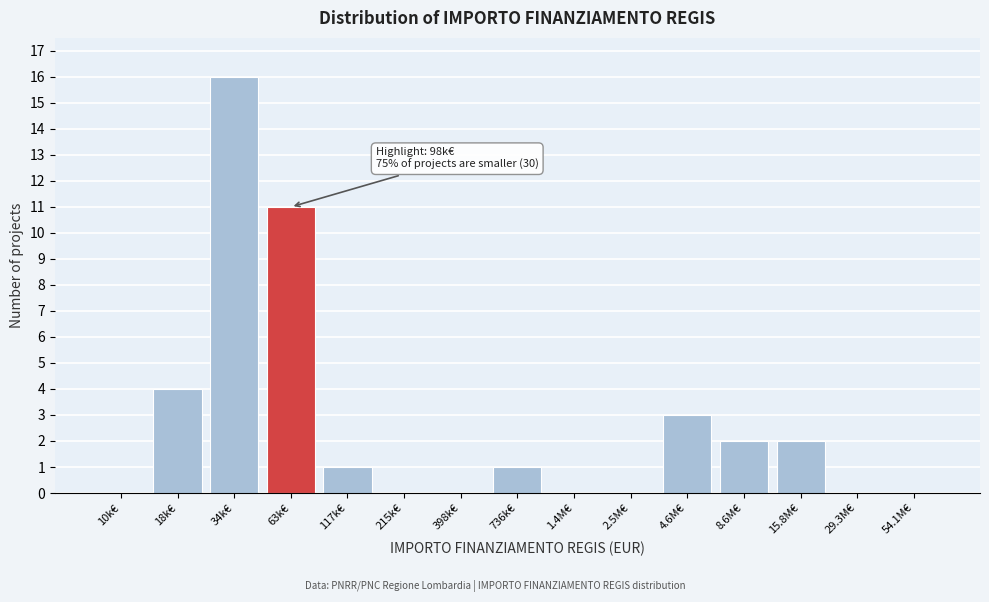

Reading right to left, what are all the values shown in this chart?

54.1M€=0	29.3M€=0	15.8M€=2	8.6M€=2	4.6M€=3	2.5M€=0	1.4M€=0	736k€=1	398k€=0	215k€=0	117k€=1	63k€=11	34k€=16	18k€=4	10k€=0